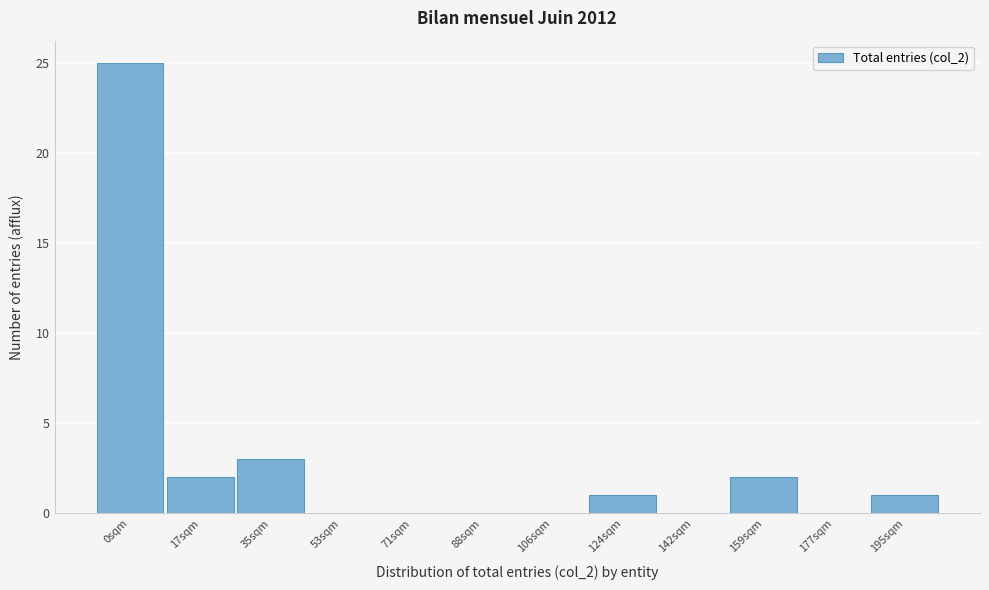

Reading left to right, what are all the values shown in this chart?

0sqm=25	17sqm=2	35sqm=3	53sqm=0	71sqm=0	88sqm=0	106sqm=0	124sqm=1	142sqm=0	159sqm=2	177sqm=0	195sqm=1